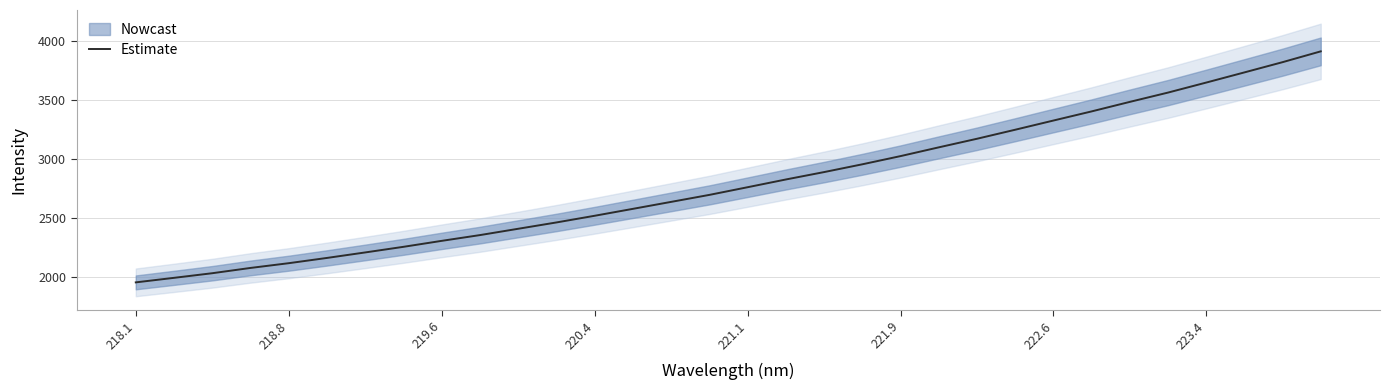

The value of Estimate at 218.1 is 1956.4. True or false?

True